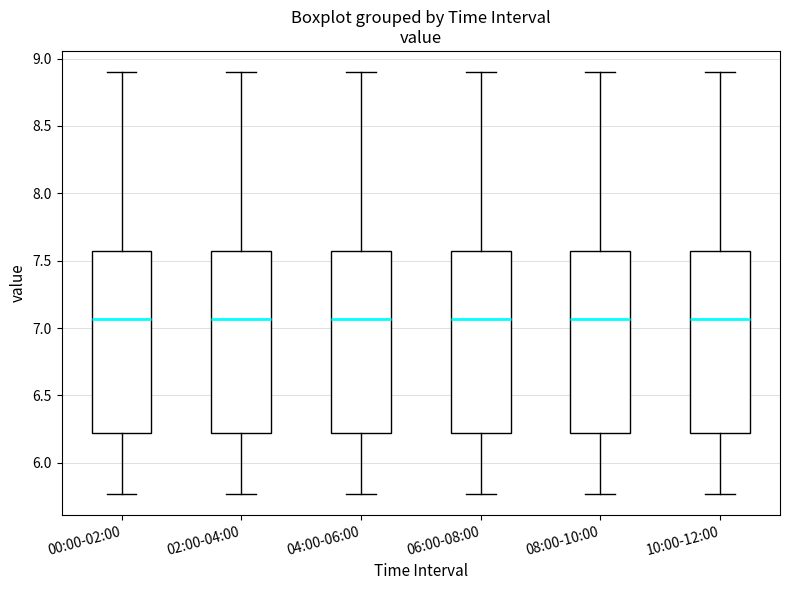

Reading left to right, transcribe this box plot: for each box, give where its median line is, the range the box spans, and where its two whiskers end, as read against the y-axis. The values are not printed on the chart, so give them approximately, as read against the axis.

00:00-02:00: median 7.05, box 6.20 to 7.55, whiskers 5.75 to 8.90
02:00-04:00: median 7.05, box 6.20 to 7.55, whiskers 5.75 to 8.90
04:00-06:00: median 7.05, box 6.20 to 7.55, whiskers 5.75 to 8.90
06:00-08:00: median 7.05, box 6.20 to 7.55, whiskers 5.75 to 8.90
08:00-10:00: median 7.05, box 6.20 to 7.55, whiskers 5.75 to 8.90
10:00-12:00: median 7.05, box 6.20 to 7.55, whiskers 5.75 to 8.90